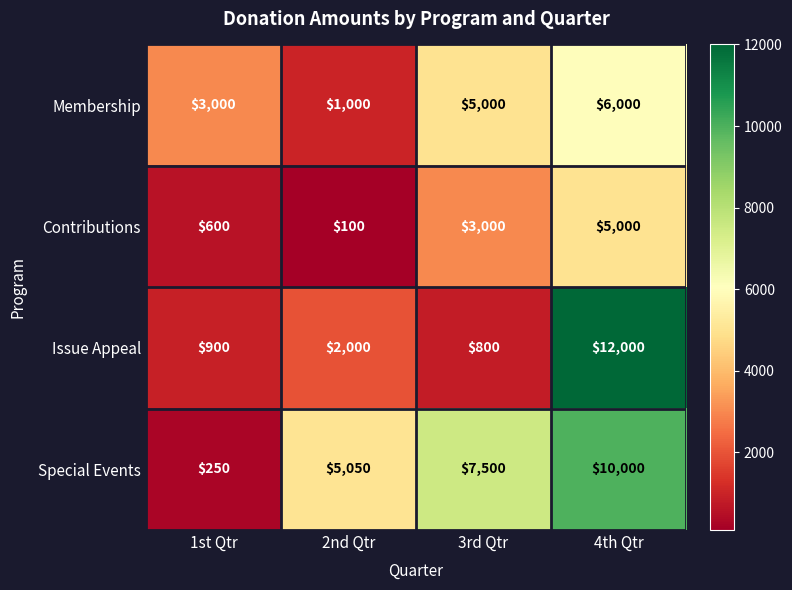

Which series has the largest total across all categories?

Special Events